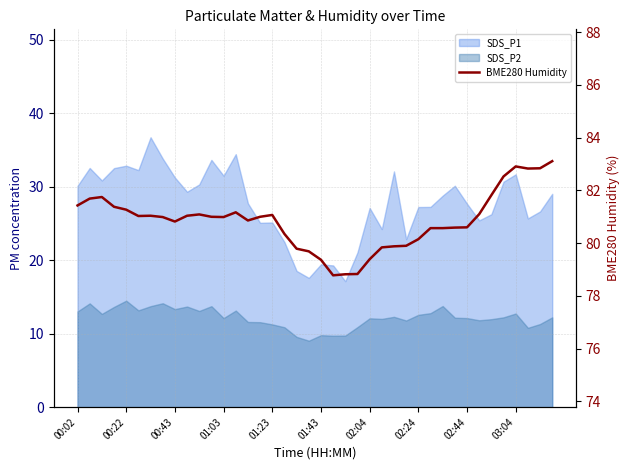

The value at 02:24 is 29.6. True or false?

False